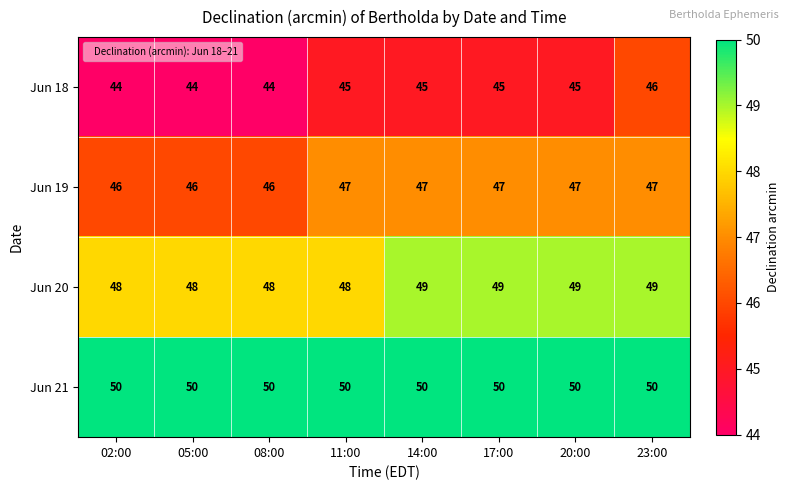

Read the Jun 18 value at 23:00.

46